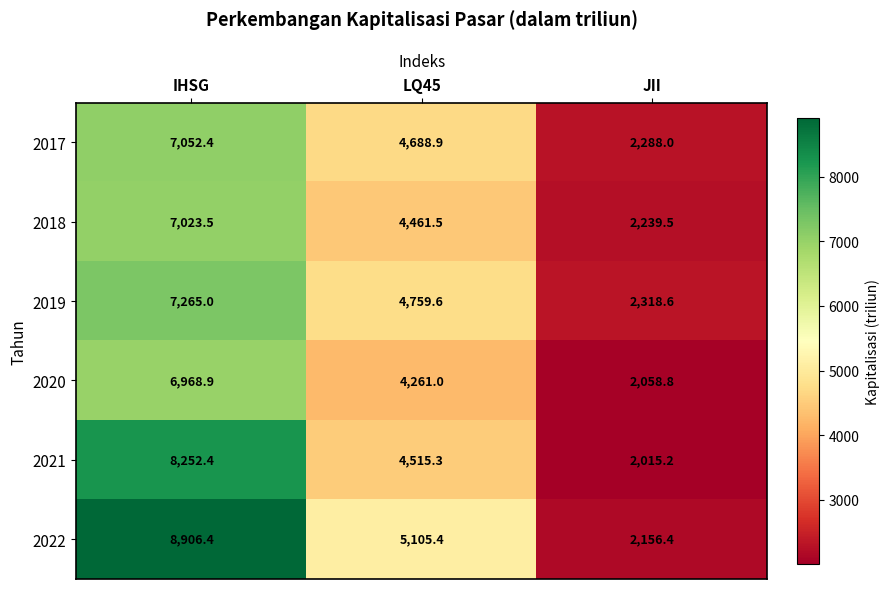

How many data points does each series have?

3